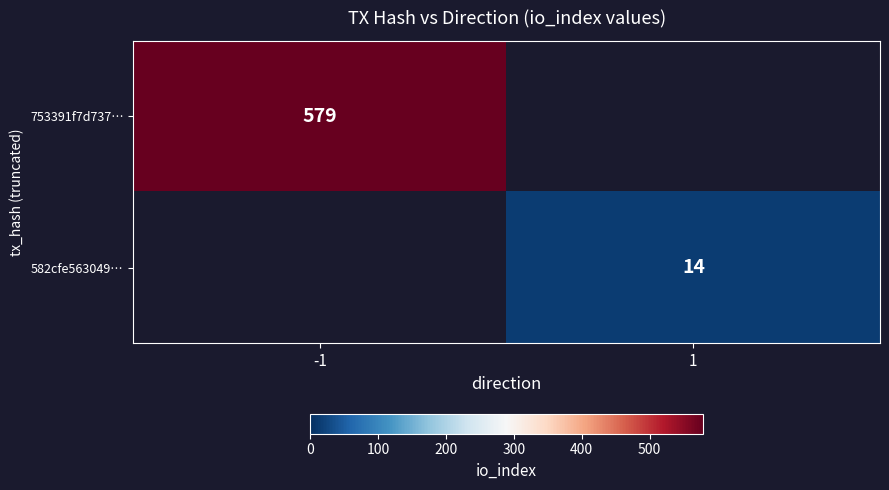

The 582cfe563049… series shows 19 at 1. True or false?

False